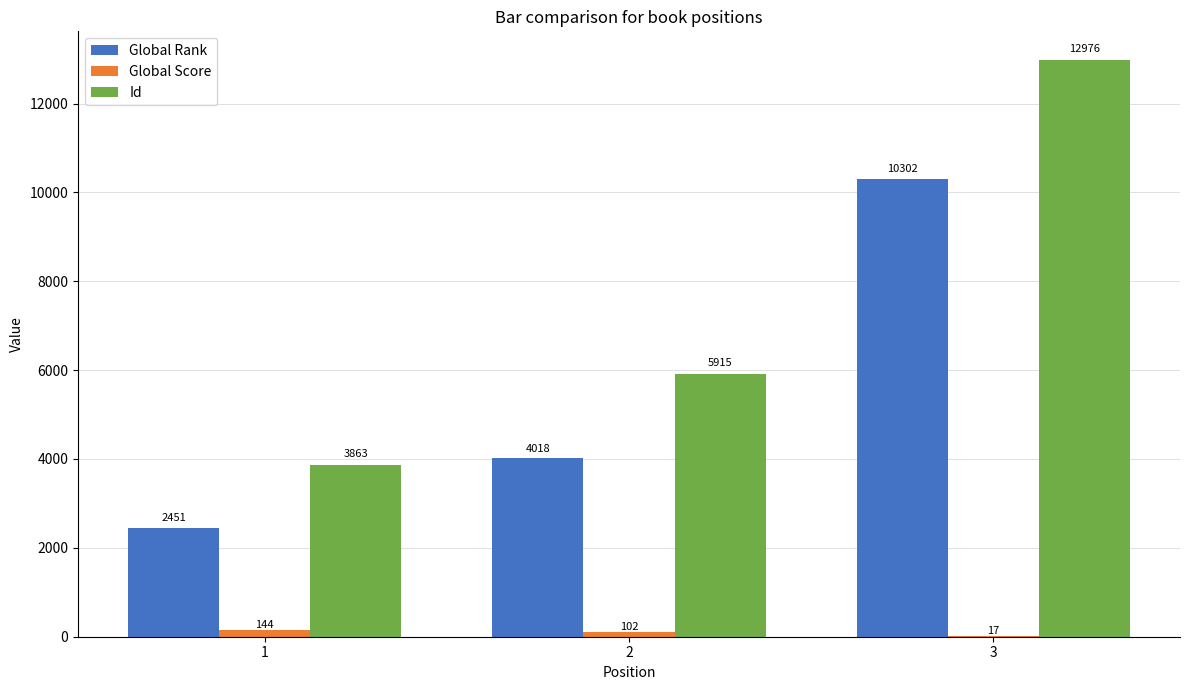

What are all the series names shown in the legend?

Global Rank, Global Score, Id